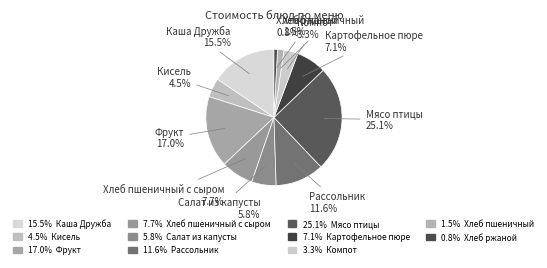

Is there any slice that represents more than half of the pie?

No